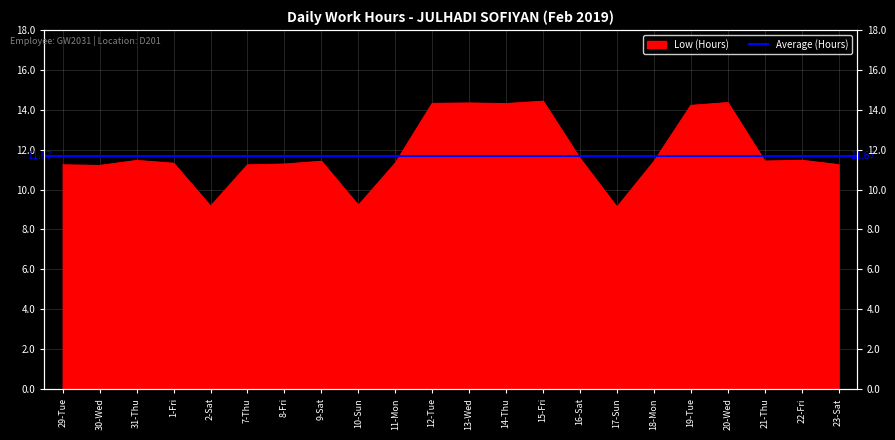

True or false: the data has more than 1 interior local peaks.

True